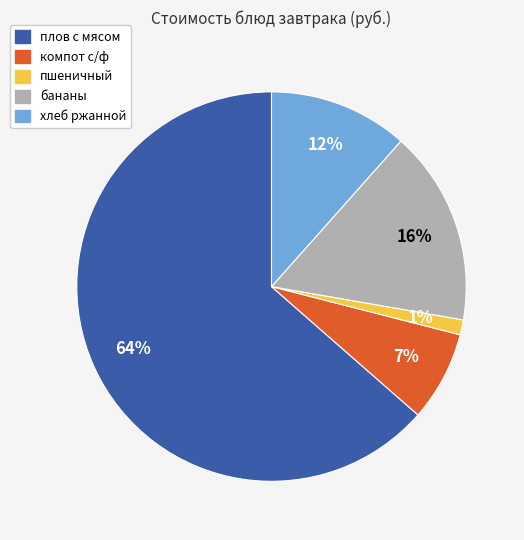

Which slice represents more than half of the pie?

плов с мясом